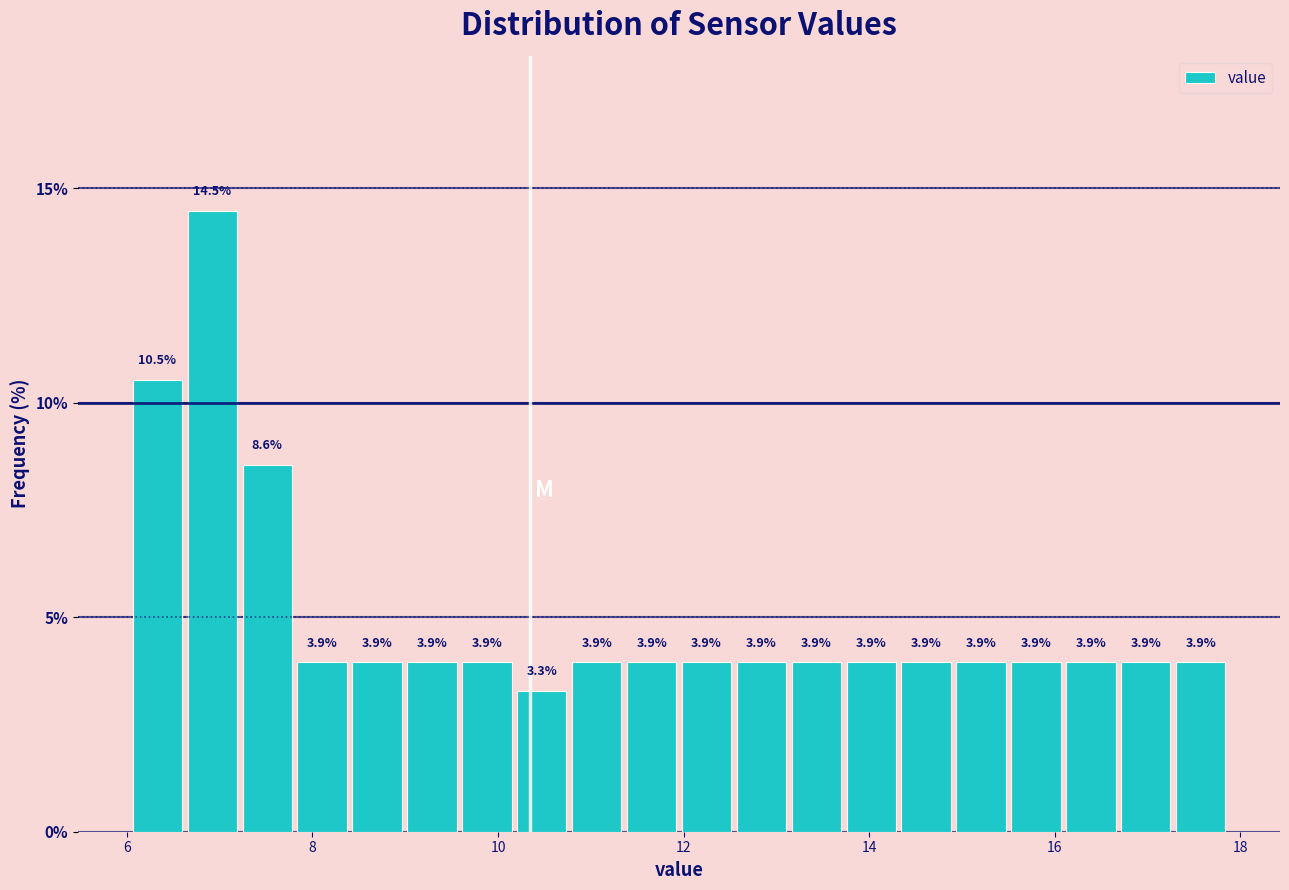

Read against the x-axis, roughly where is the centre of the tallest bar?

7.0